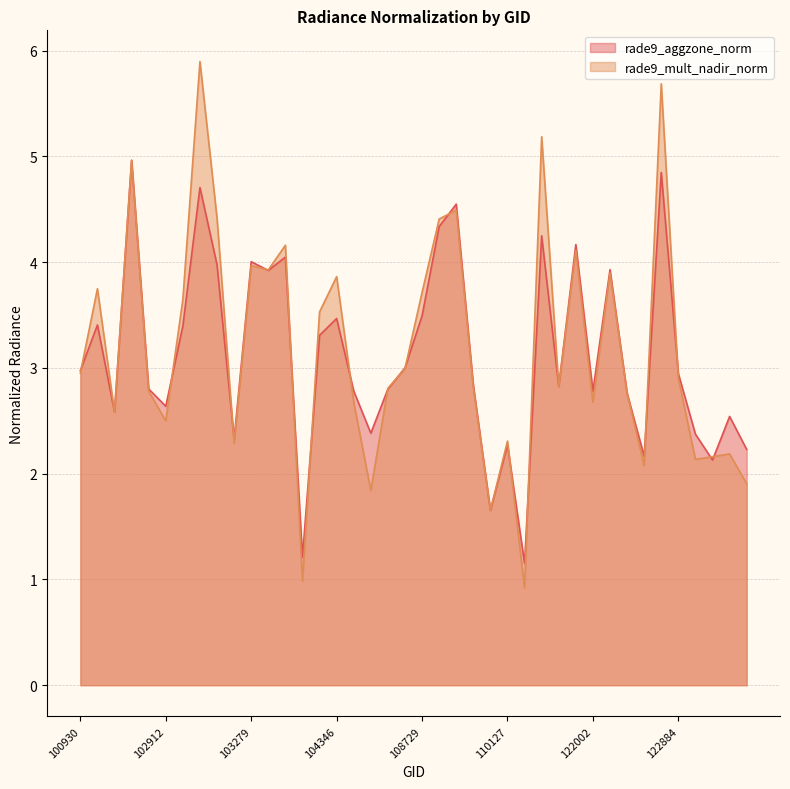

True or false: rade9_mult_nadir_norm and rade9_aggzone_norm cross at least once.

True